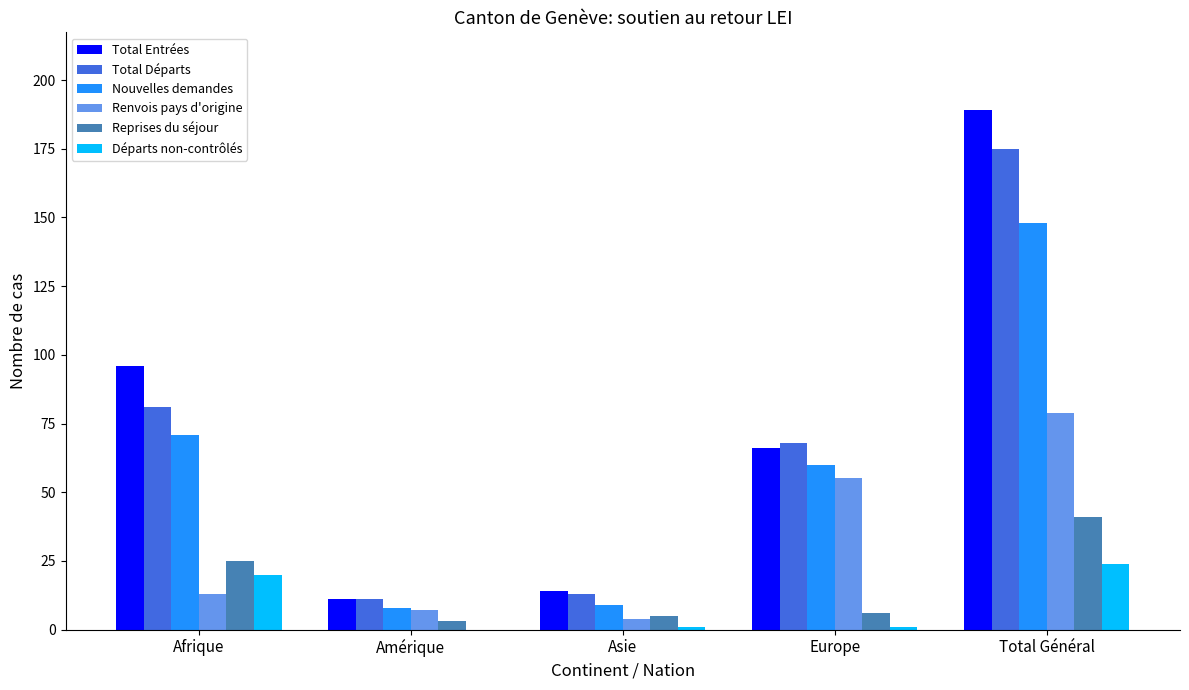

At which label does Renvois pays d'origine reach its peak?

Total Général